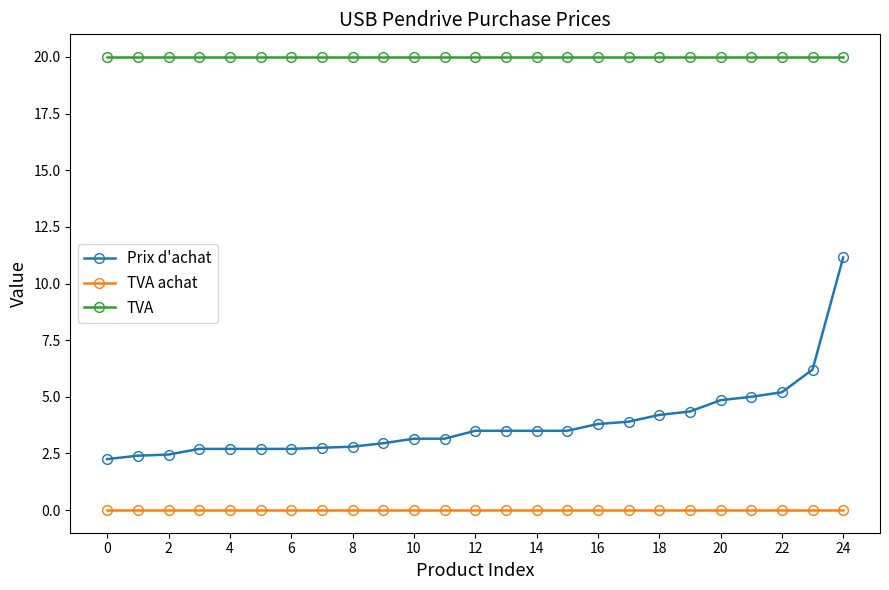

At how many categories does at least one series exceed 2?

25